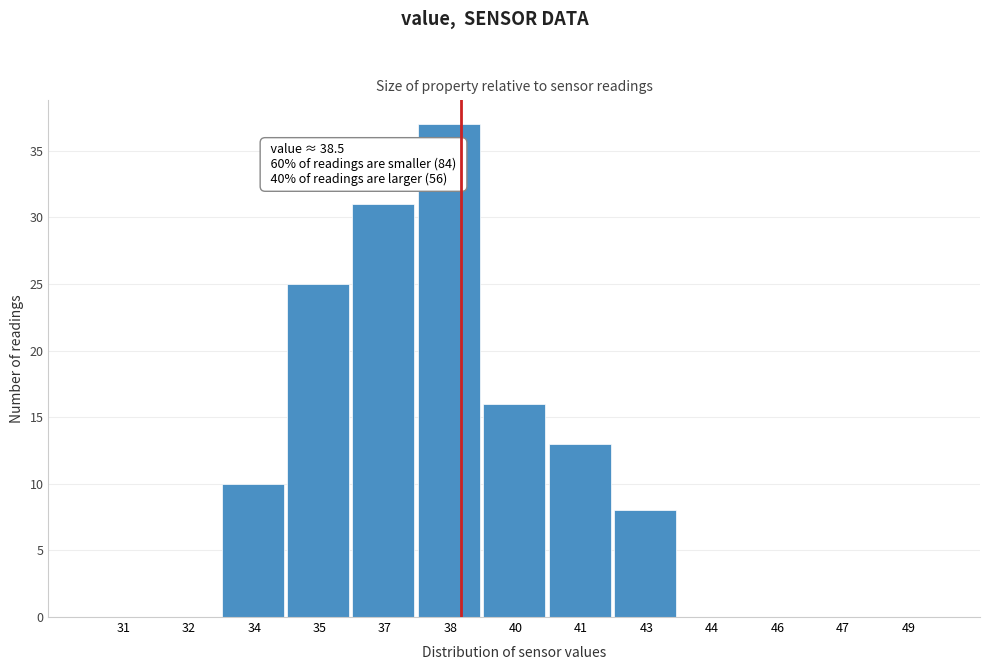

Reading left to right, transcribe all the data shown in this chart.

31=0	32=0	34=10	35=25	37=31	38=37	40=16	41=13	43=8	44=0	46=0	47=0	49=0